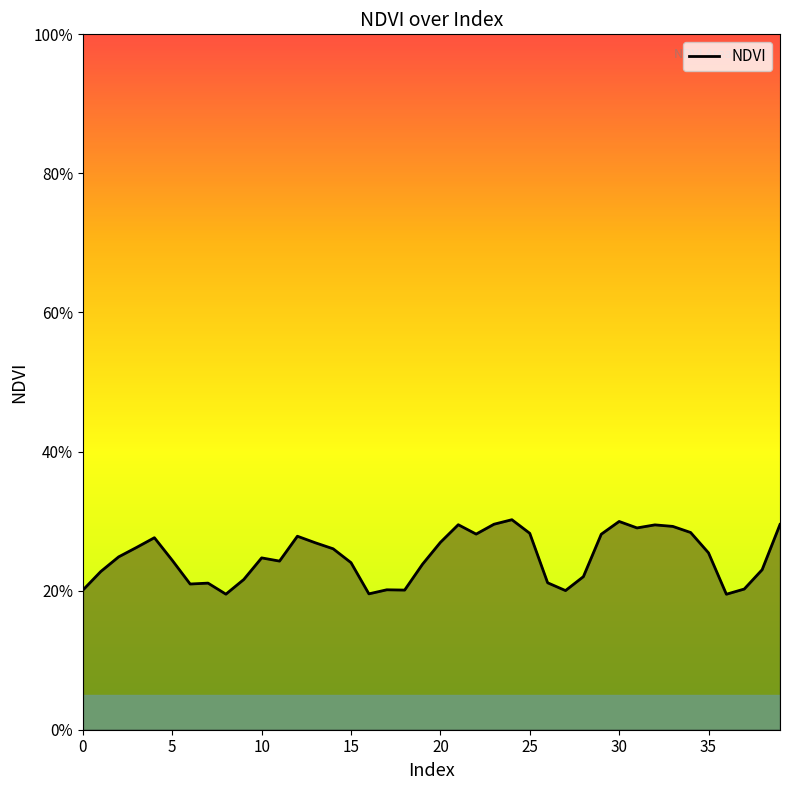

Which category has the lowest value across all series?

36